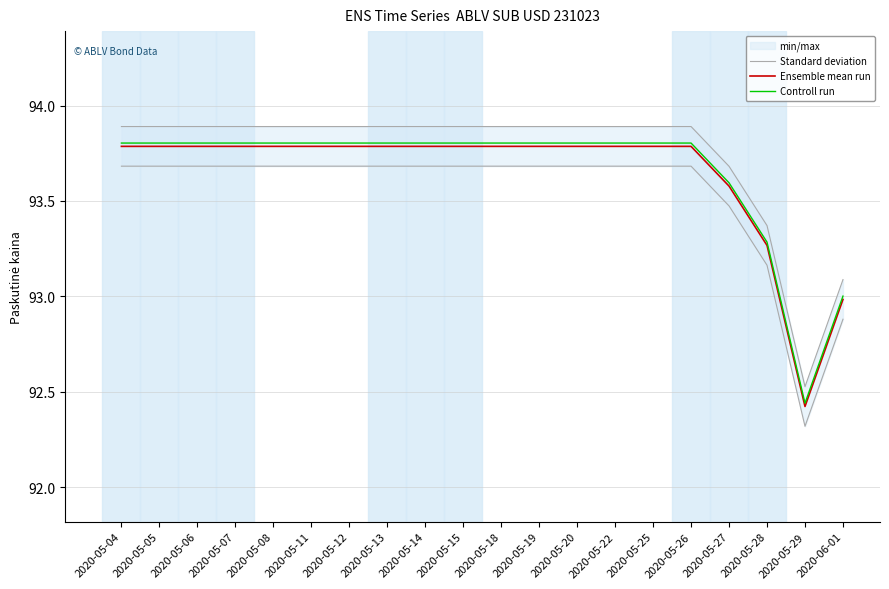

Rank the series by their maximum value, from lowest to highest.

Ensemble mean run, Controll run, Standard deviation